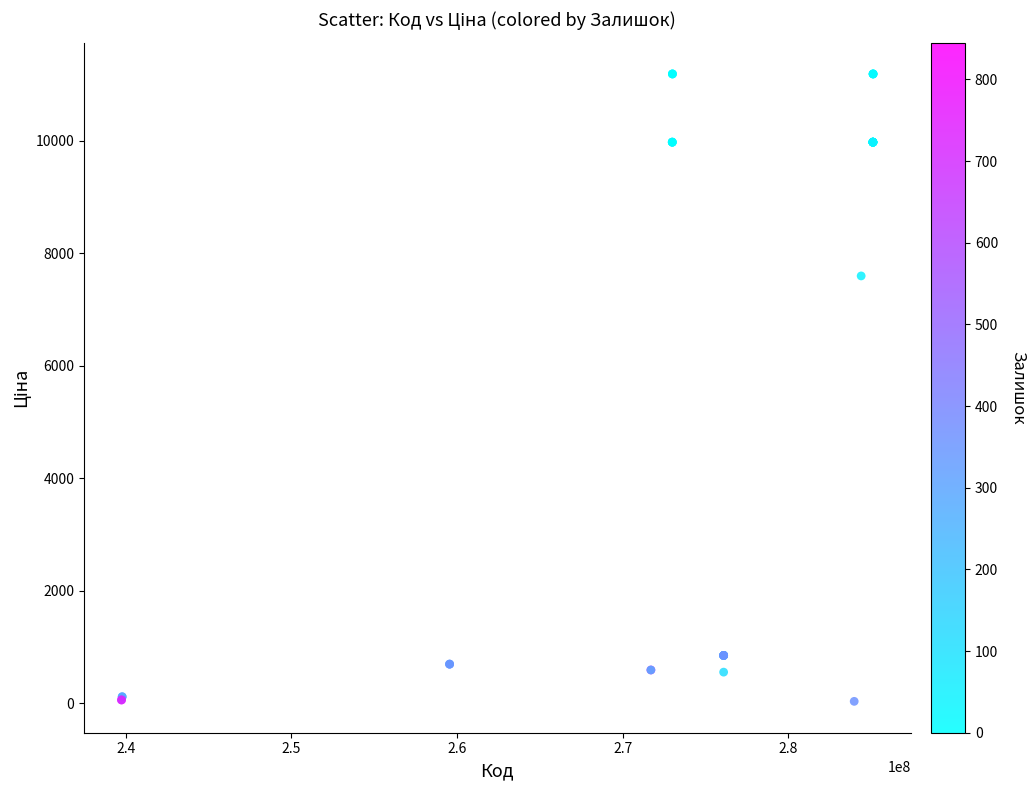

What Y value in the scatter plot is closest to 5610?

7596.5